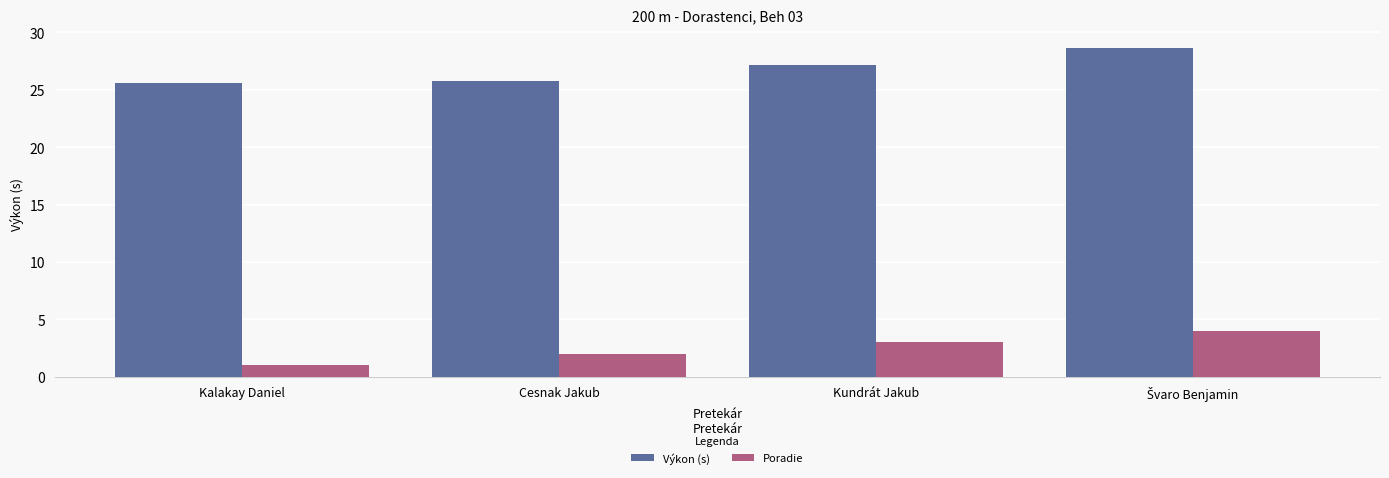

What is the total value across all series at Kalakay Daniel?

26.6